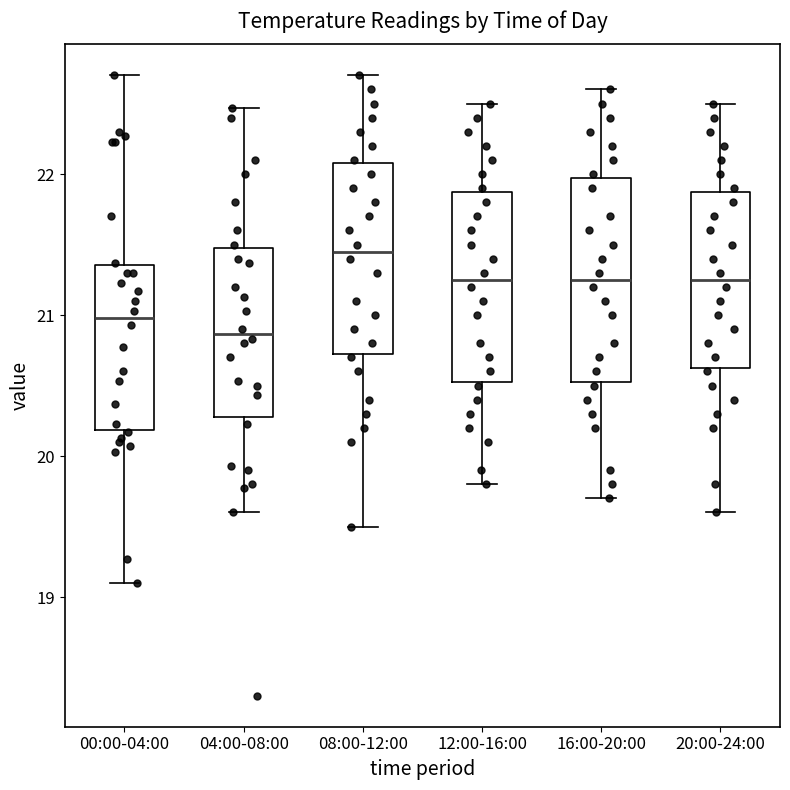

Reading left to right, read every box against the y-axis: the position of its median line, the range the box covers, and the ends of its whiskers. The values are not printed on the chart, so give them approximately, as read against the axis.

00:00-04:00: median 21.0, box 20.2 to 21.4, whiskers 19.1 to 22.7
04:00-08:00: median 20.9, box 20.3 to 21.5, whiskers 19.6 to 22.5
08:00-12:00: median 21.5, box 20.7 to 22.1, whiskers 19.5 to 22.7
12:00-16:00: median 21.3, box 20.5 to 21.9, whiskers 19.8 to 22.5
16:00-20:00: median 21.3, box 20.5 to 22.0, whiskers 19.7 to 22.6
20:00-24:00: median 21.3, box 20.6 to 21.9, whiskers 19.6 to 22.5